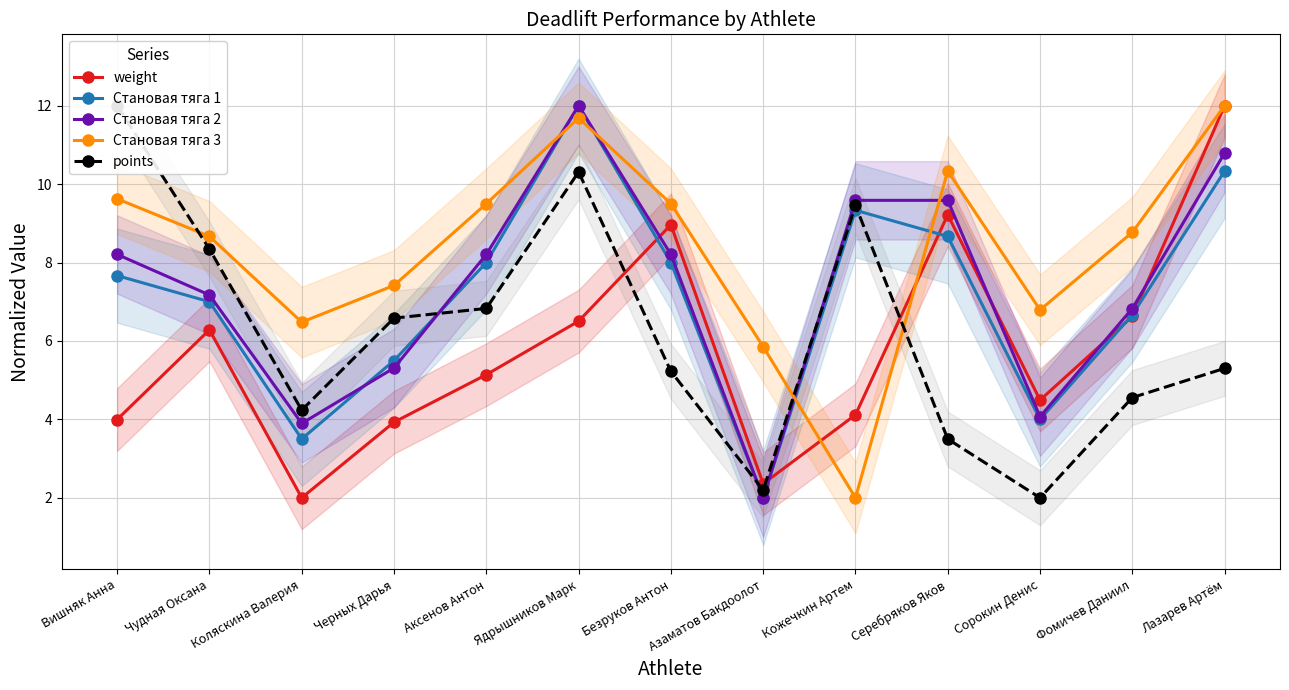

How many data points in Становая тяга 1 are above 7?

7